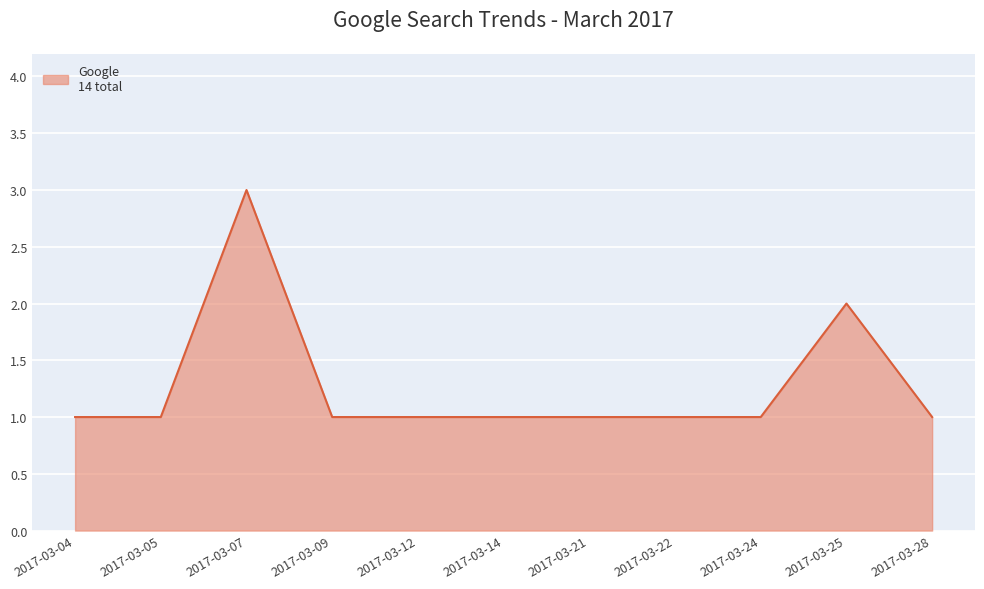

What is the sum of the values at 2017-03-24 and 2017-03-28?

2